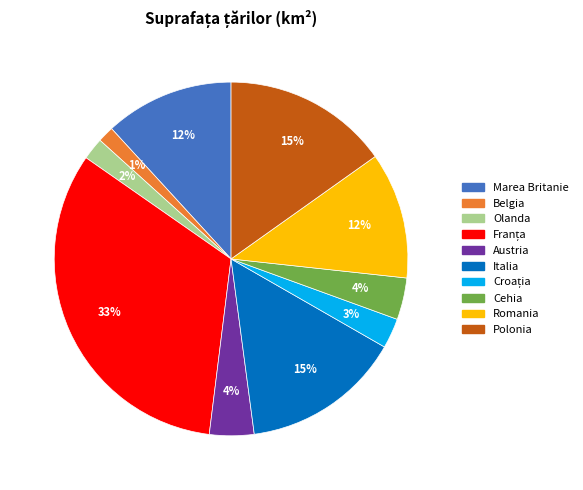

Which slice is the smallest?

Belgia